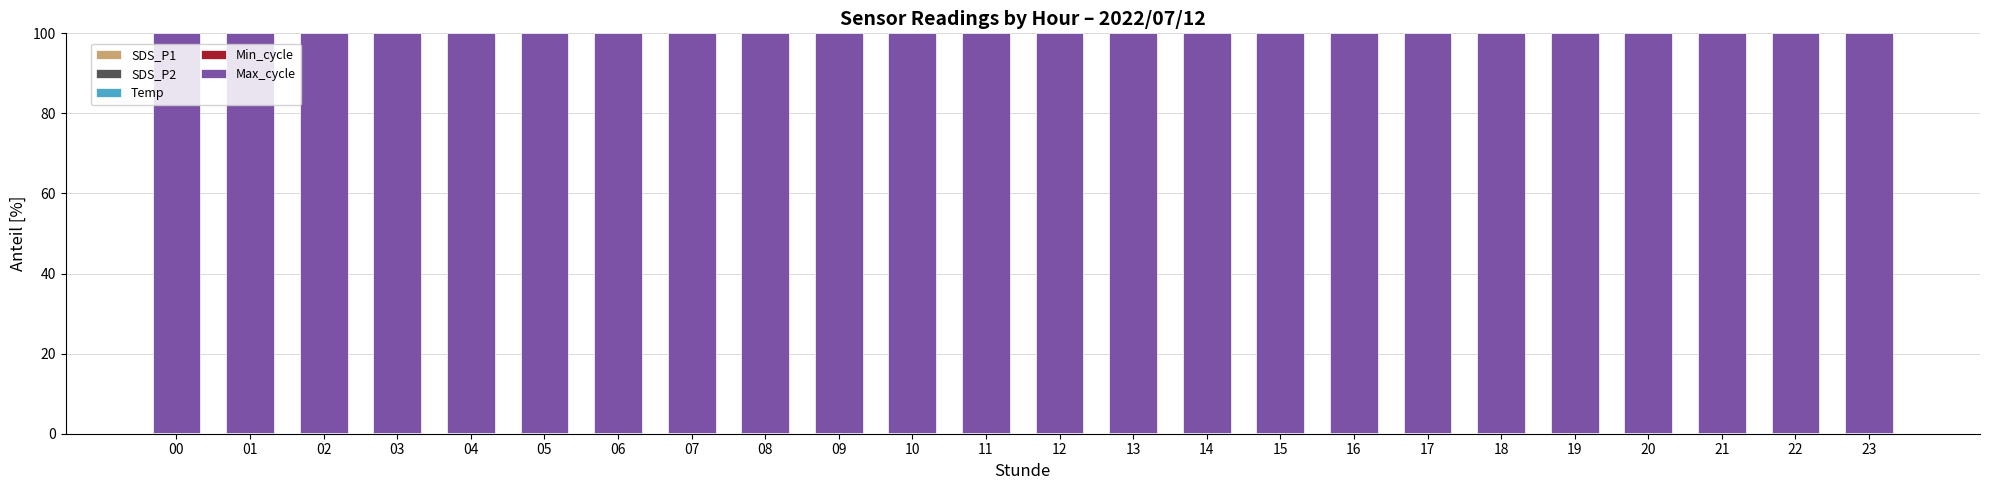

Are the bars grouped side by side (vs. stacked)?

No